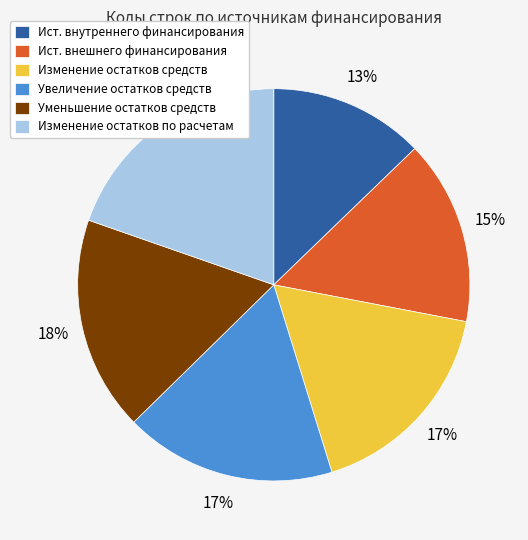

Which category has the biggest portion of the pie?

Изменение остатков по расчетам